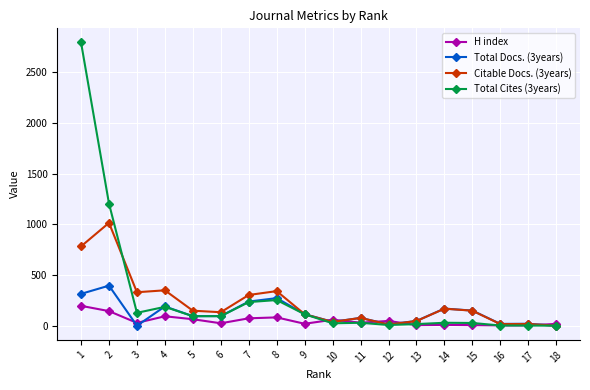

What is the highest value of the H index series?

196